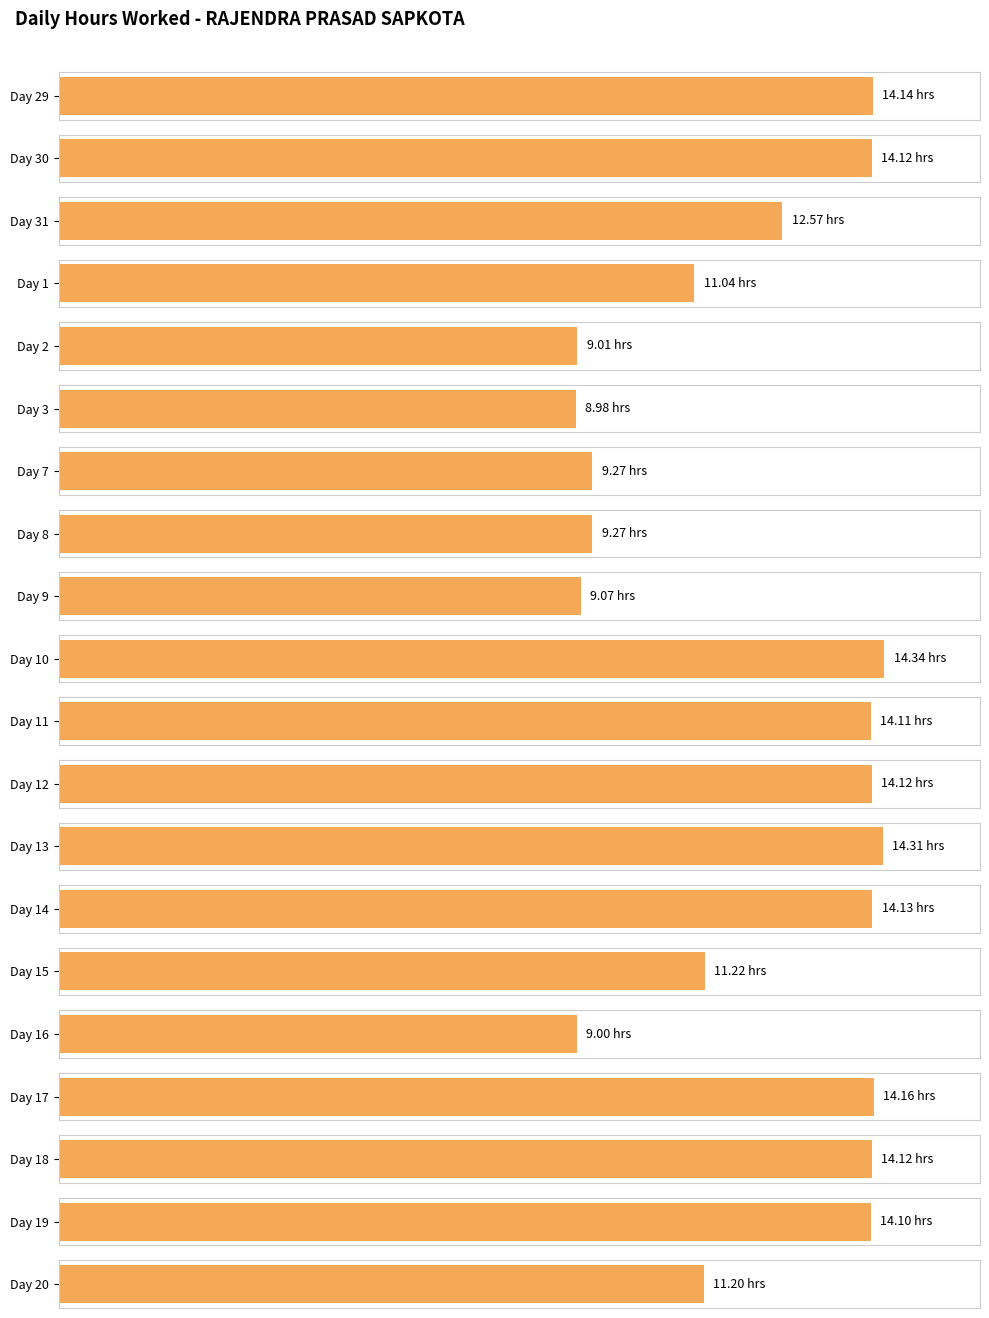

What is the value of the 8th bar from the left?

9.3